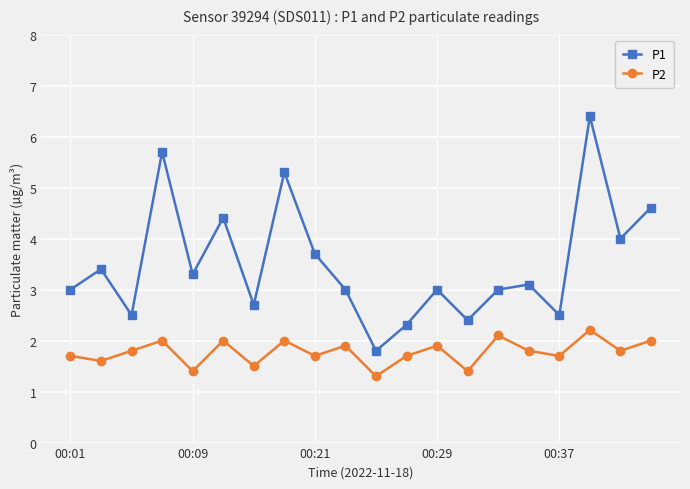

True or false: P2 has more than 0 points higher than both neighbors.

True